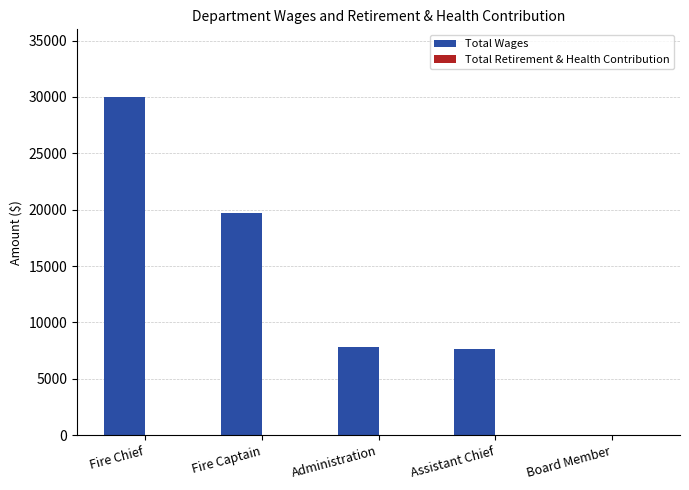

How many series are shown in this chart?

1